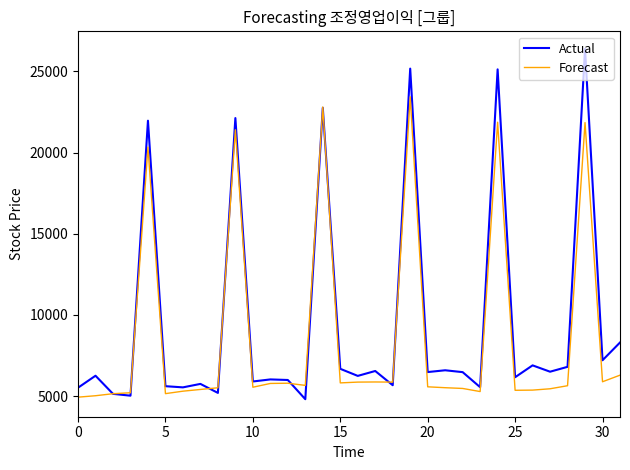

Which series has the largest range (max minus min)?

Actual